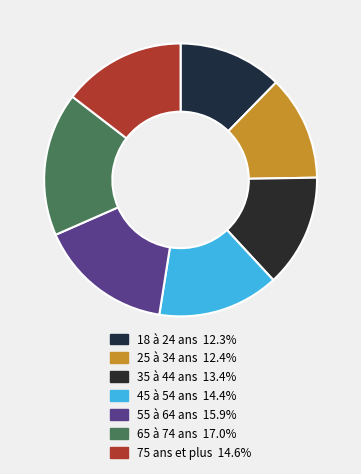

To the nearest percent, what is the difference between the 65 à 74 ans and 25 à 34 ans slice percentages?

5%